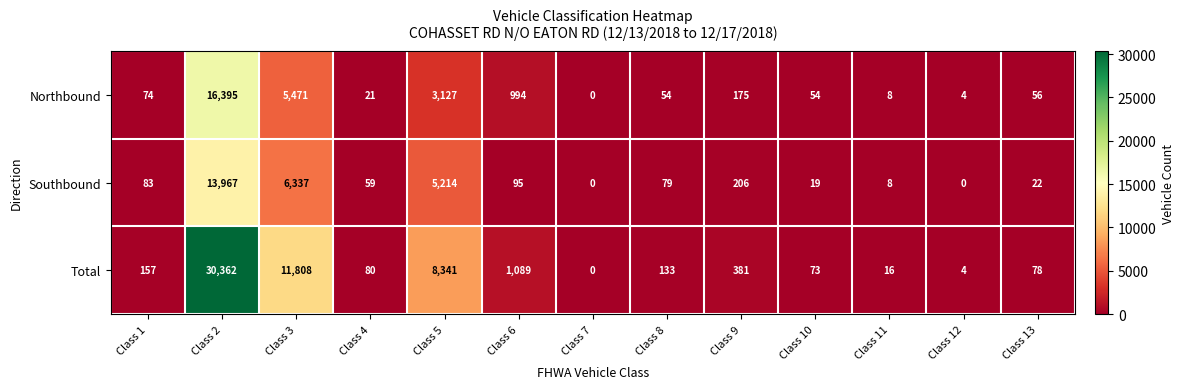

Which series has the largest total across all categories?

Total